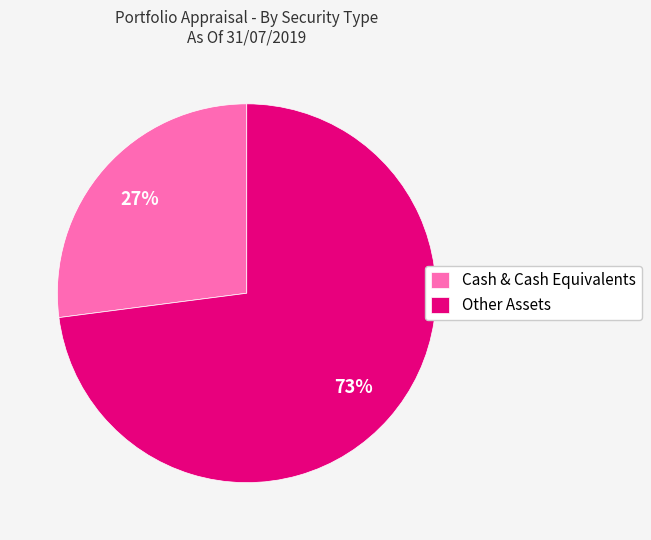

The Other Assets slice represents 80% of the pie. True or false?

False